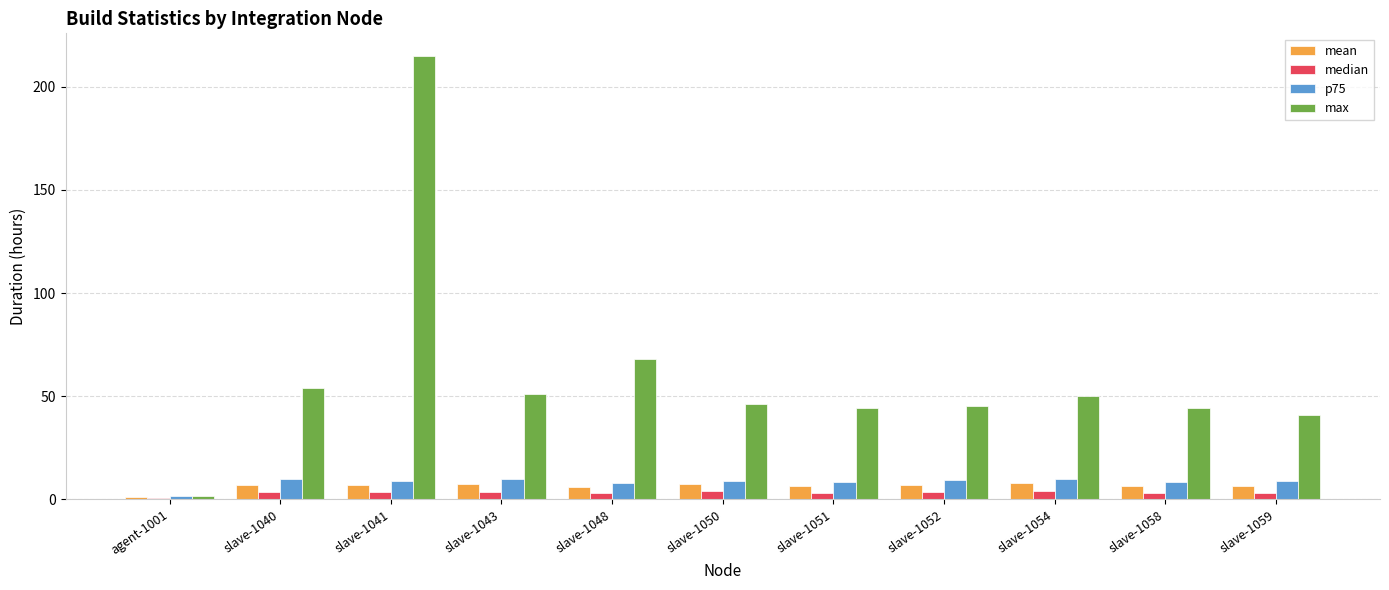

What is the maximum value shown in the chart?

215.1